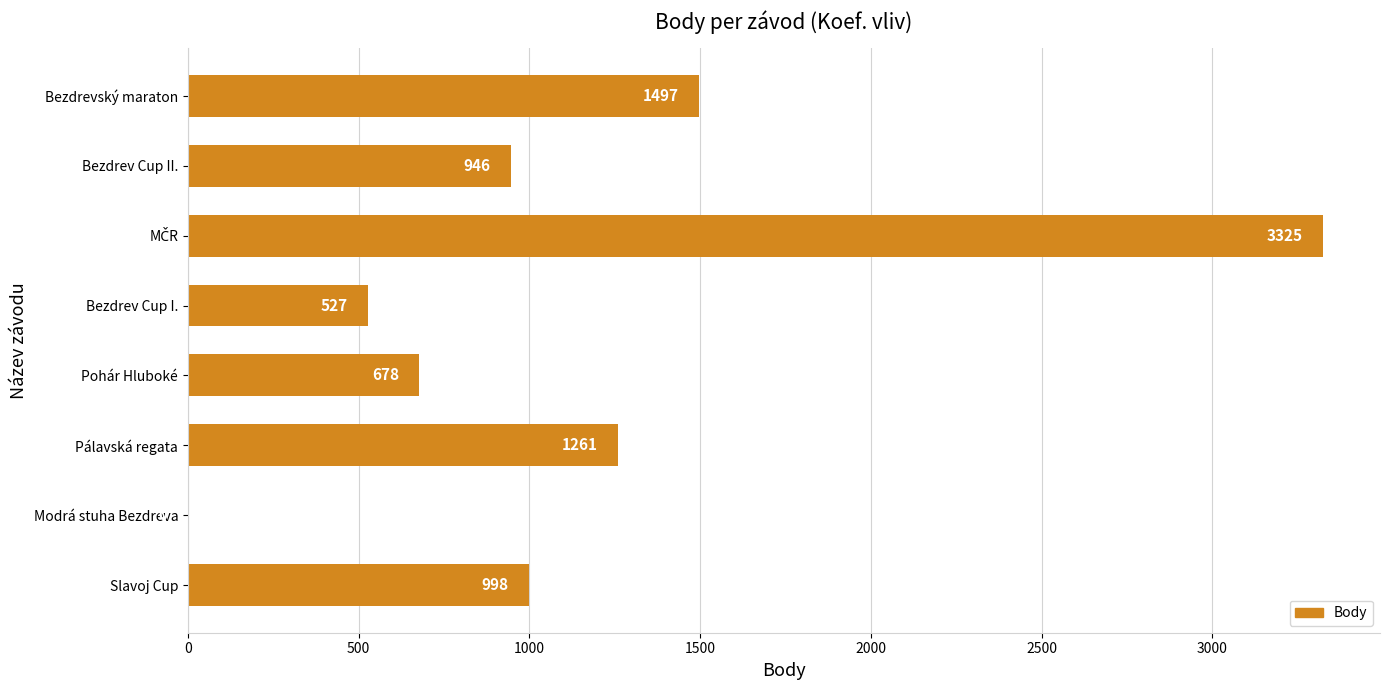

True or false: the data shows 2520 at Bezdrevský maraton.

False